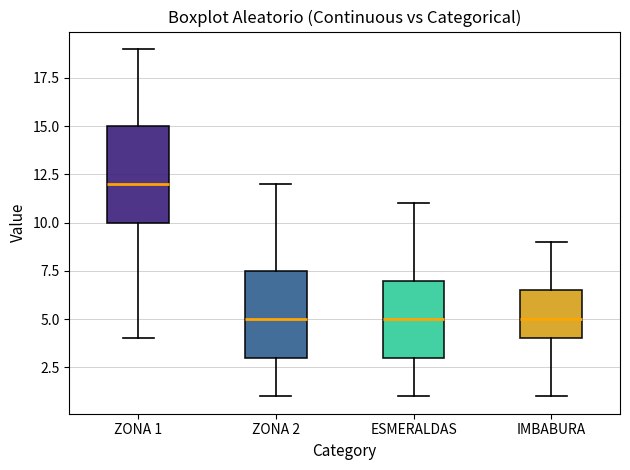

Where does the upper whisker of the box for IMBABURA end on the y-axis? The values are not printed on the chart, so give them approximately, as read against the axis.

9.0